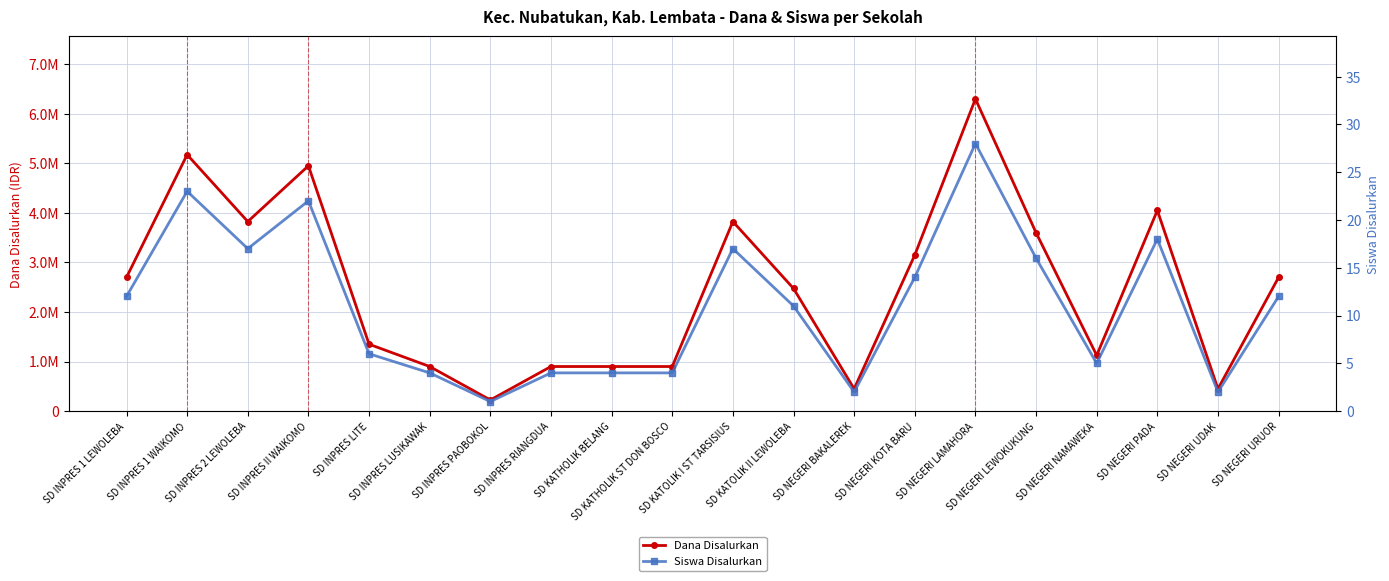

True or false: Siswa Disalurkan and Dana Disalurkan intersect in this chart.

False